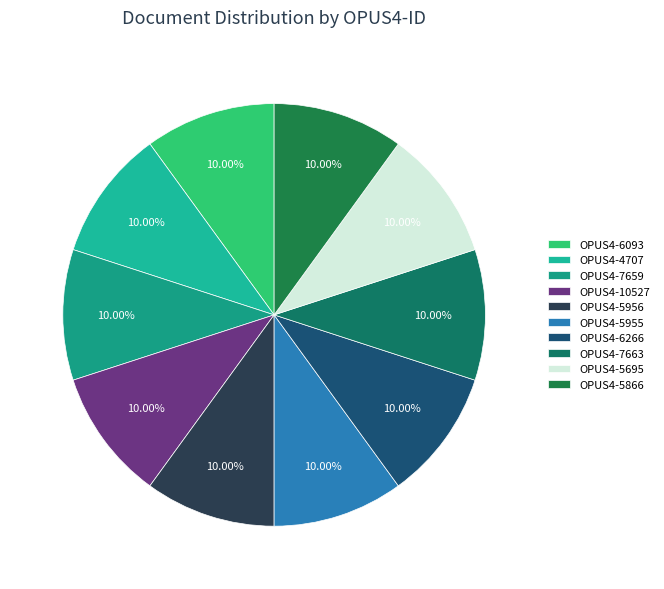

What percentage is NOT represented by OPUS4-6093?

90.0%